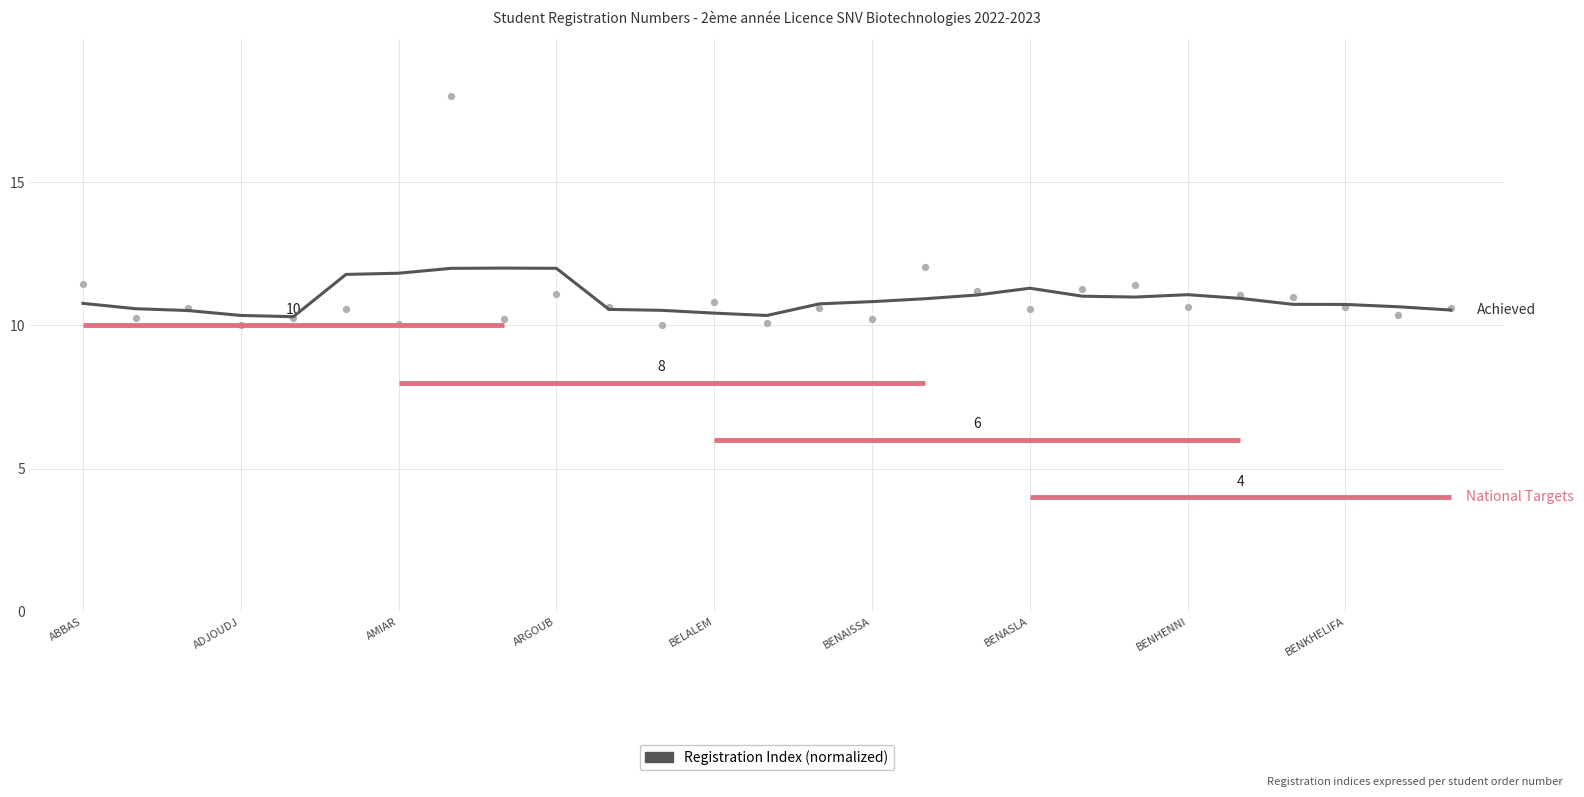

Approximately how many times larger is the value at 15 compared to 20?

1.0